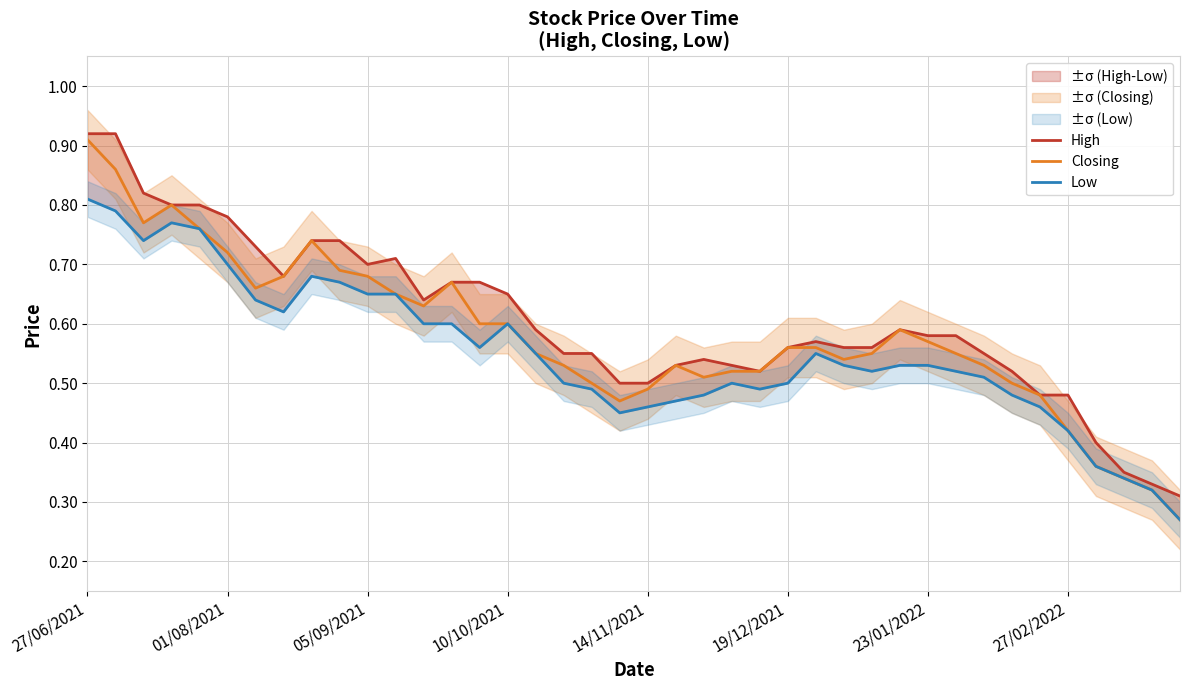

What is the minimum value shown in the chart?

0.3